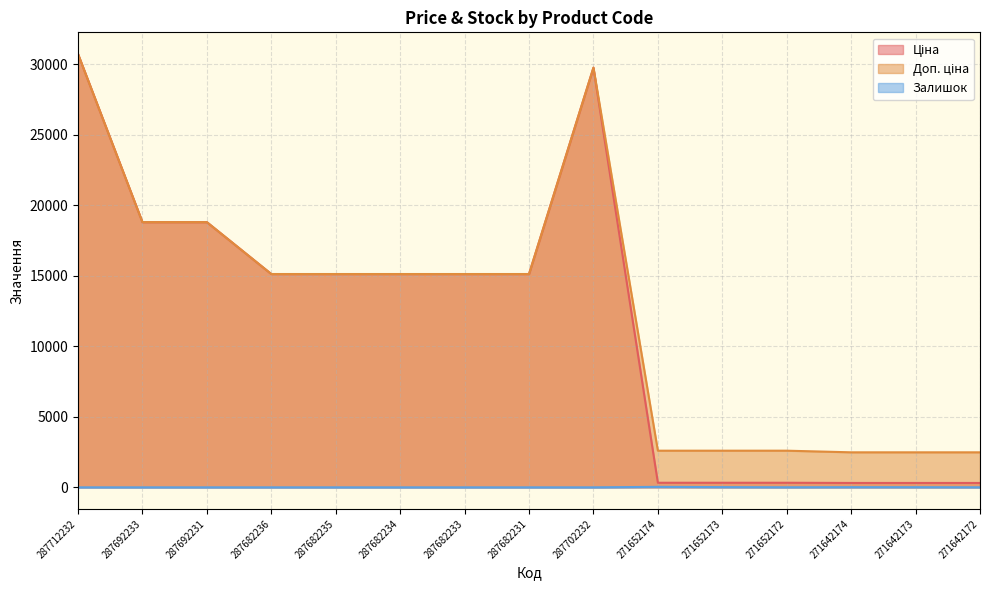

What is the average value of the Залишок series?

5.3